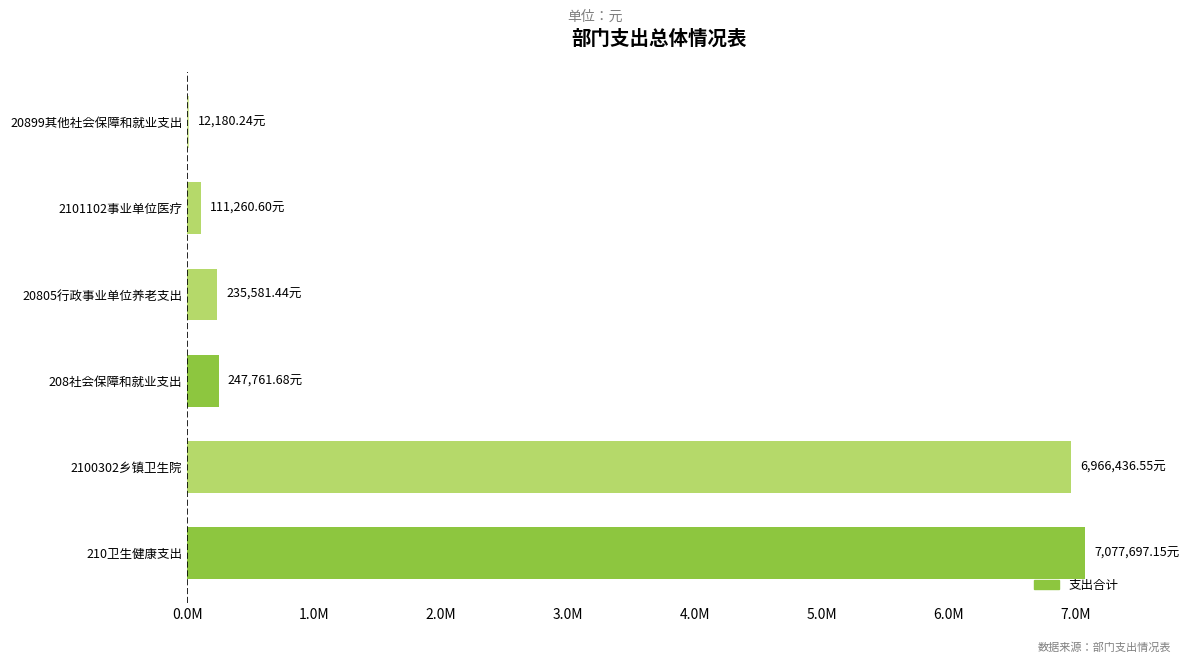

Which category has the highest value across all series?

210卫生健康支出